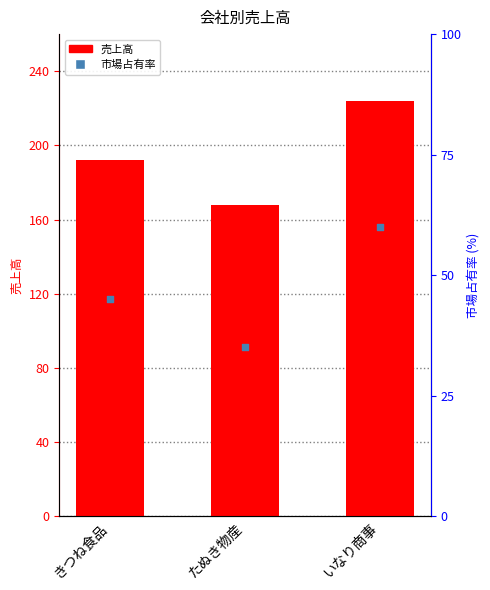

At which category is the sum across all series the highest?

いなり商事